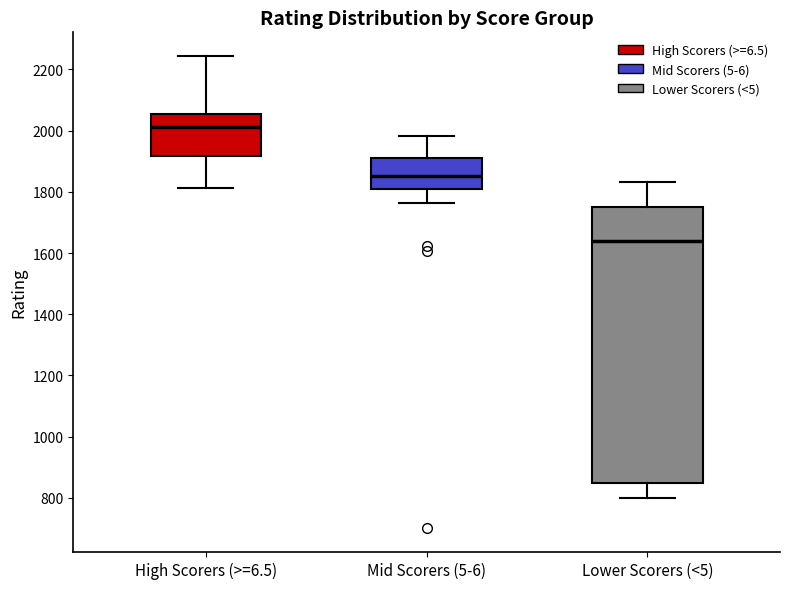

Where does the lower whisker of the box for Lower Scorers (<5) end on the y-axis? The values are not printed on the chart, so give them approximately, as read against the axis.

800